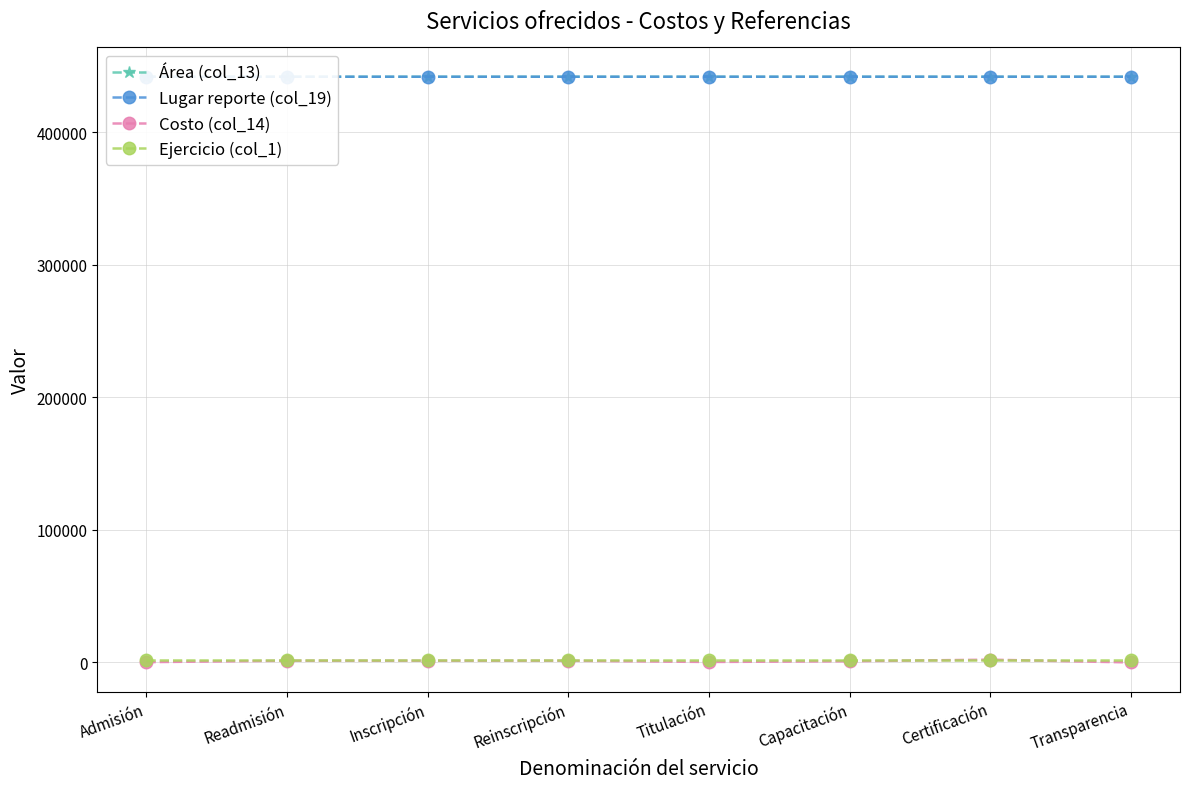

The Lugar reporte (col_19) series shows 664511 at Certificación. True or false?

False